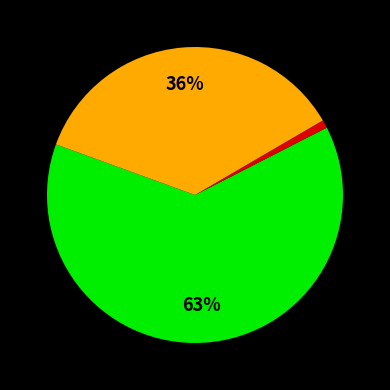

To the nearest percent, what is the difference between the largest and smallest slice percentages?

62%